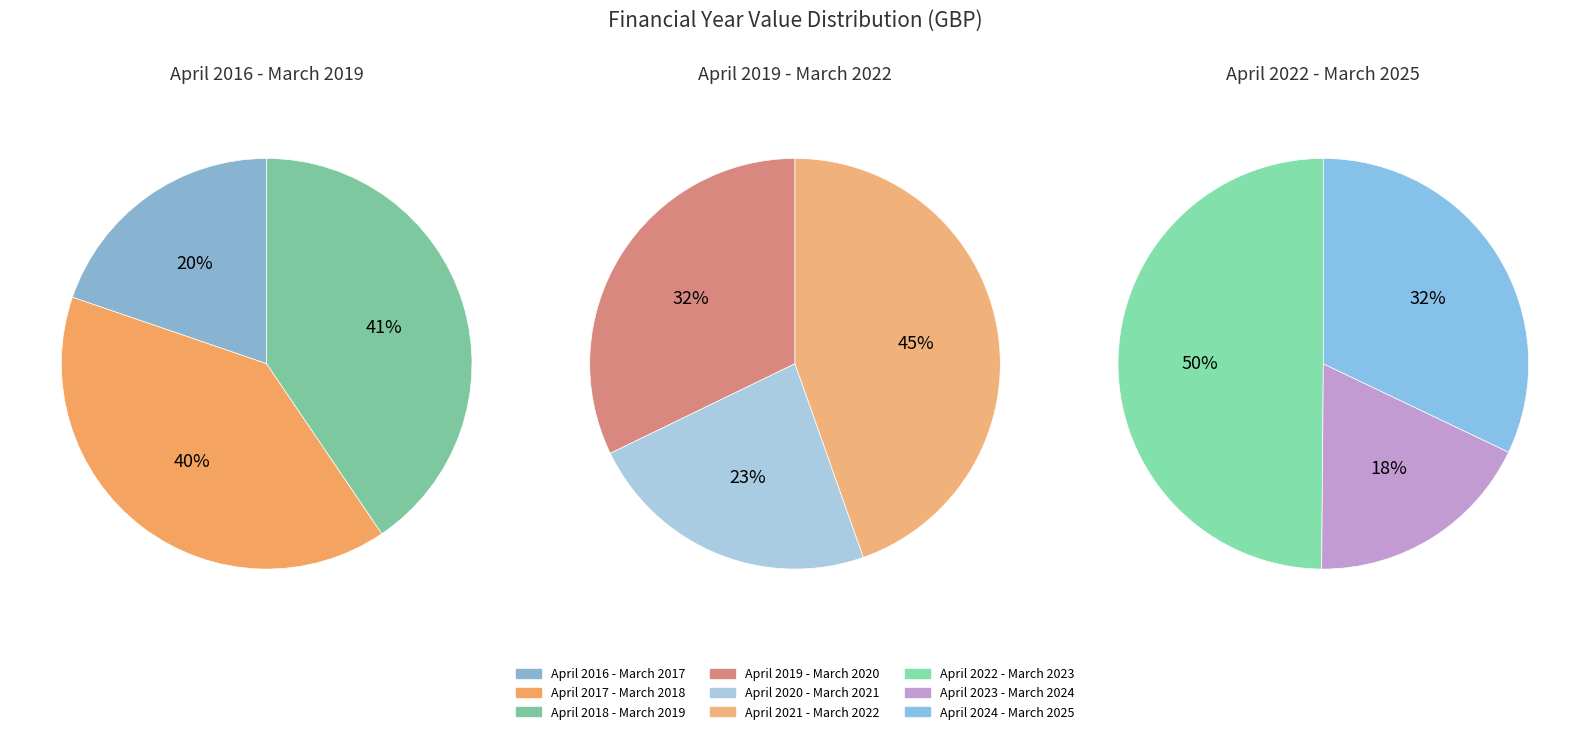

Does April 2018 - March 2019 account for over 50% of the chart?

No